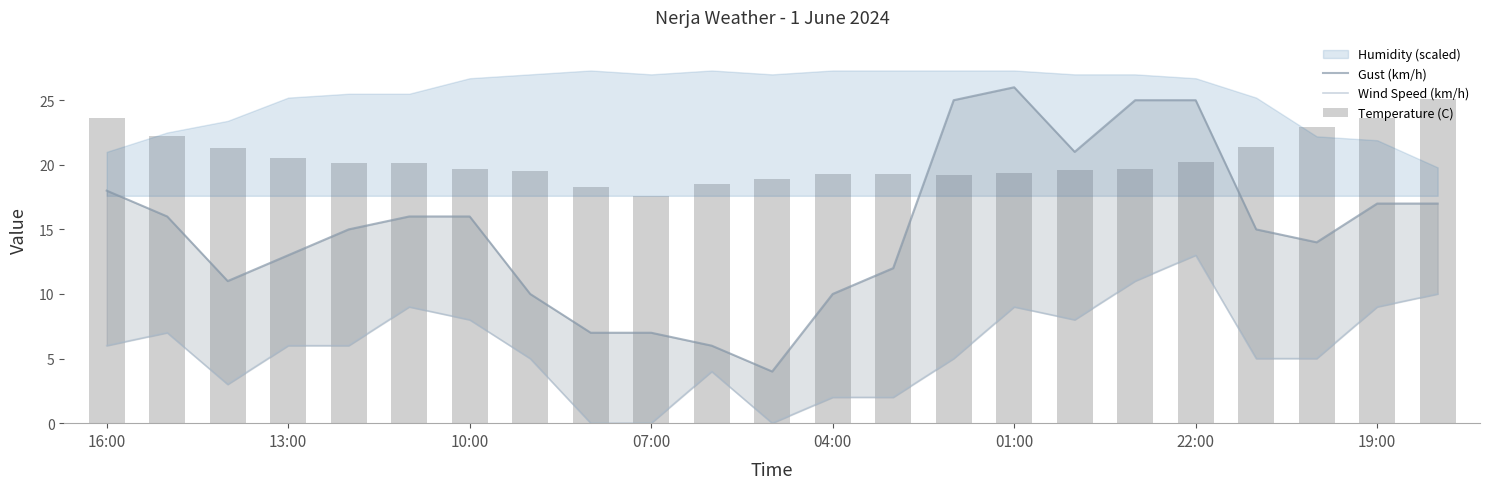

What is the value of the Gust (km/h) bar at the 15th from the left?

25.0